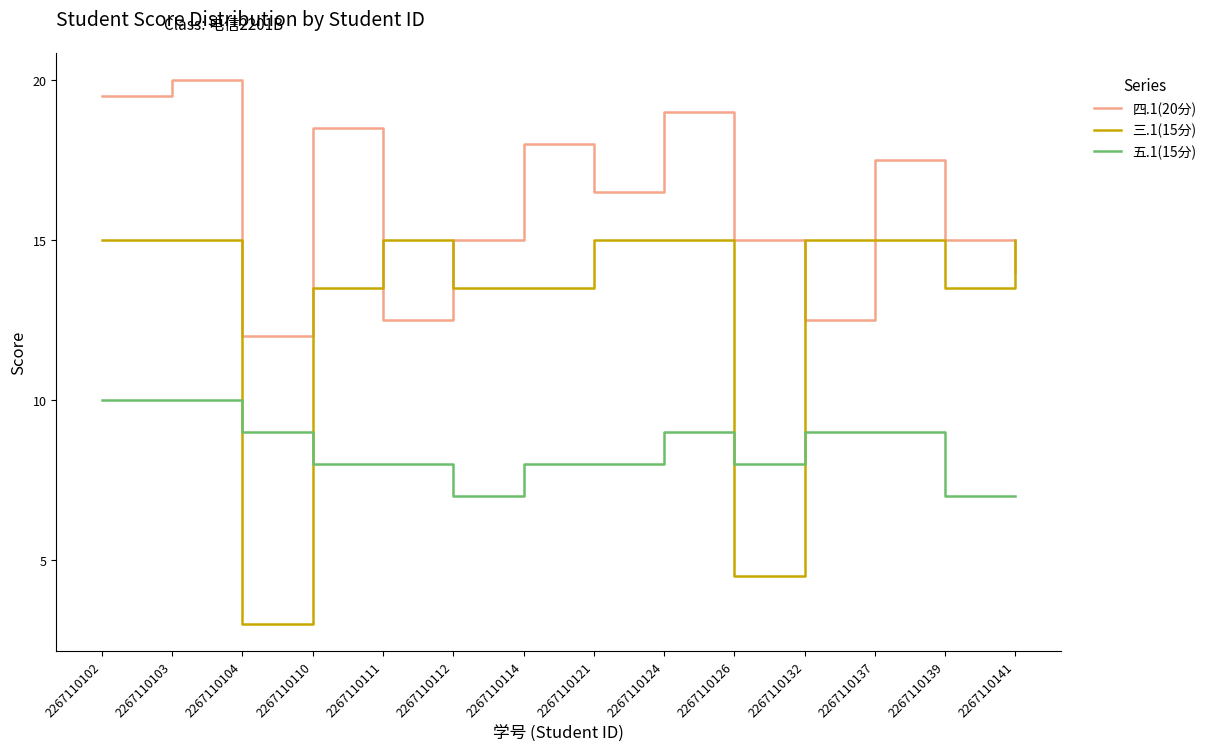

The 三.1(15分) series shows 7.1 at 2267110103. True or false?

False